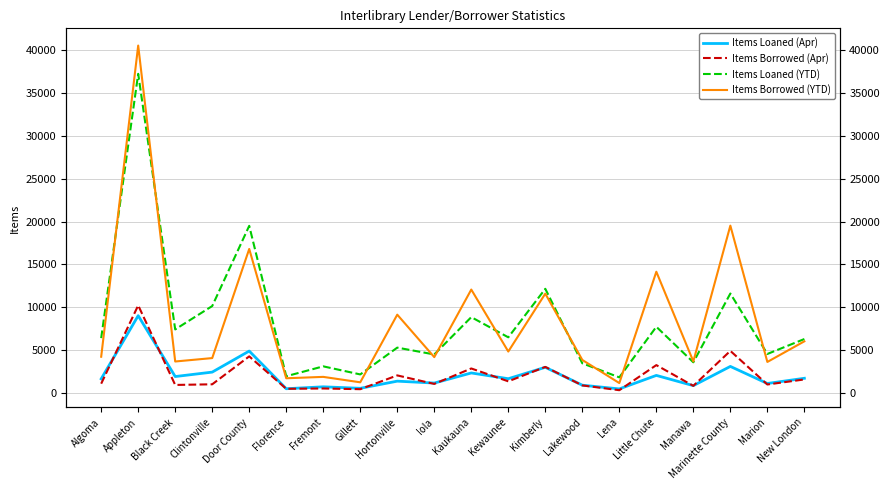

Reading left to right, transcribe all the data shown in this chart.

Items Loaned (Apr): 1621	9005	1892	2410	4871	468	692	517	1353	1130	2311	1638	2973	881	446	2025	829	3075	1081	1689
Items Borrowed (Apr): 1057	10209	910	986	4249	460	497	415	2025	1030	2834	1333	3018	856	296	3228	804	4891	962	1554
Items Loaned (YTD): 6382	37262	7400	10129	19501	1928	3083	2139	5271	4472	8833	6476	12143	3438	1796	7708	3555	11592	4529	6276
Items Borrowed (YTD): 4207	40565	3650	4049	16799	1691	1853	1218	9121	4162	12056	4814	11578	3832	1129	14139	3657	19525	3597	6009